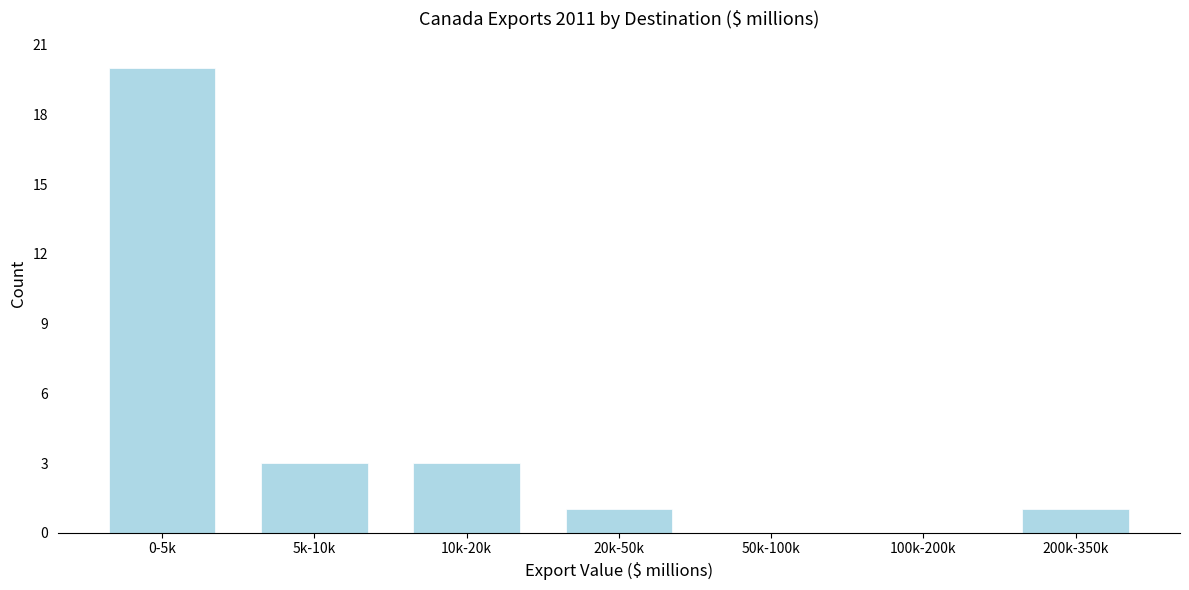

Reading left to right, list all the values displayed in this chart.

0-5k=20	5k-10k=3	10k-20k=3	20k-50k=1	50k-100k=0	100k-200k=0	200k-350k=1